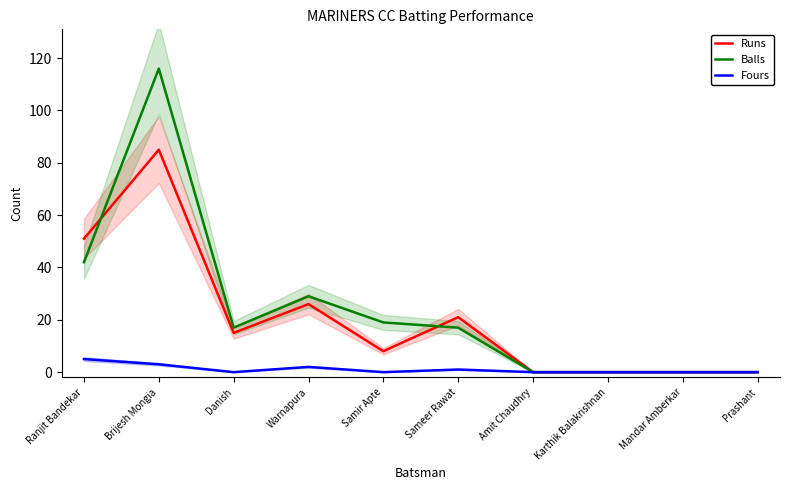

Is it true that Runs equals 8 at Samir Apte?

True